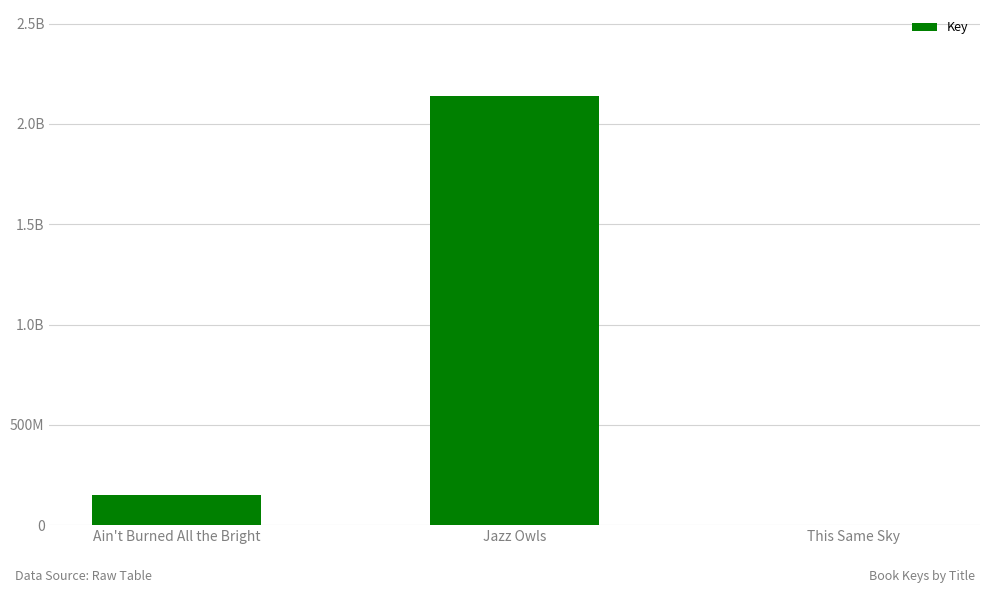

How many distinct data groups are displayed?

1